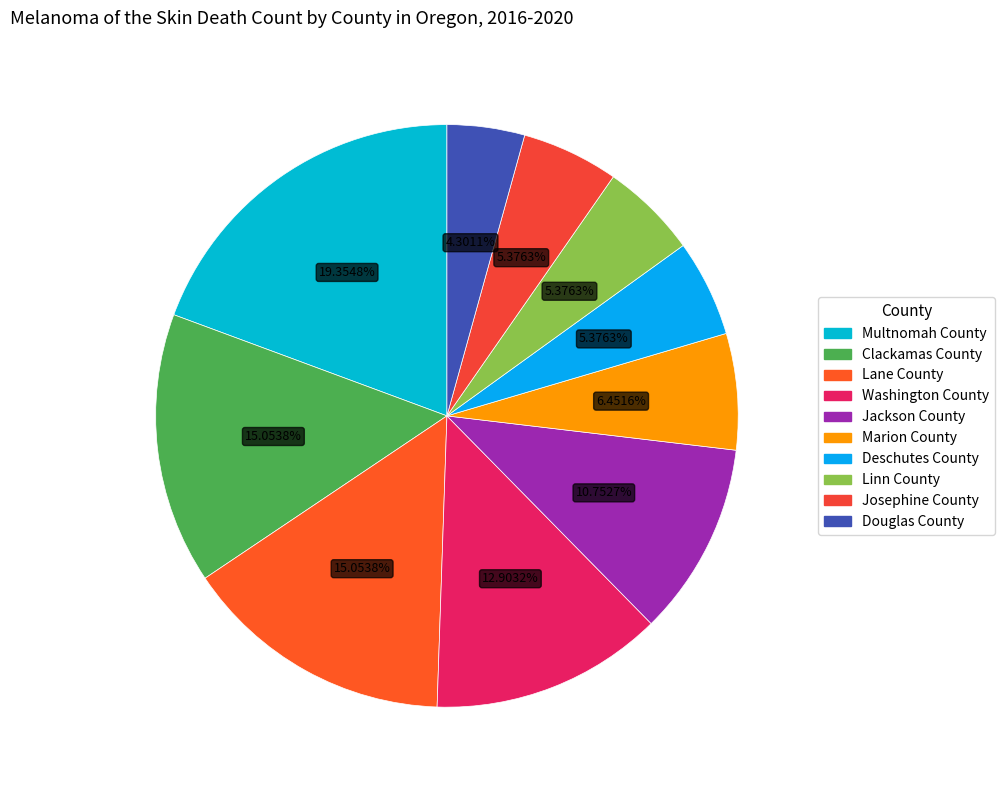

Is the sum of Josephine County and Linn County greater than half?

No